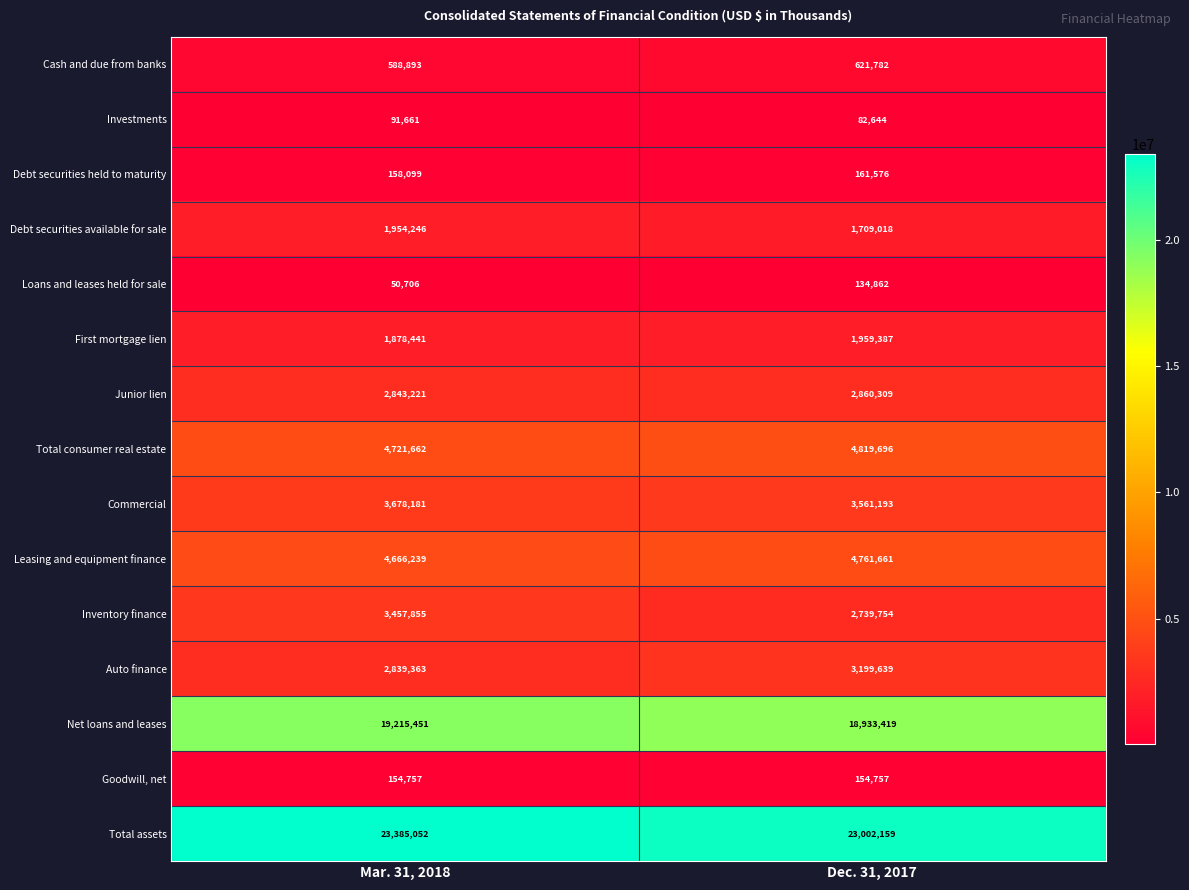

At how many categories does at least one series exceed 927767?

2